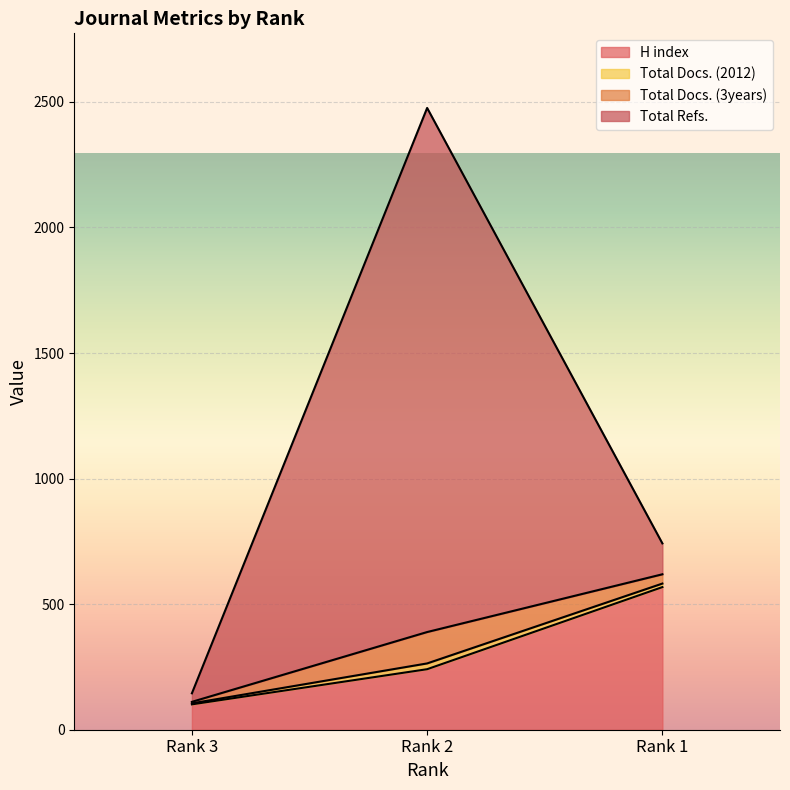

What is the value of the H index point at the 2nd from the left?

241